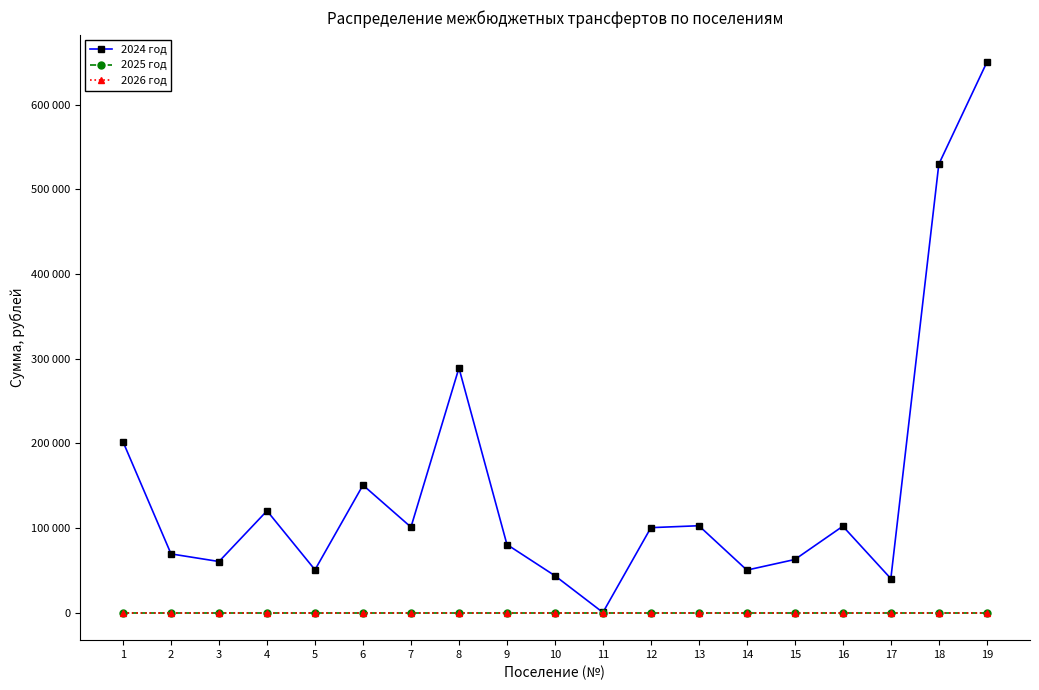

True or false: 2026 год has more than 1 interior local peaks.

False